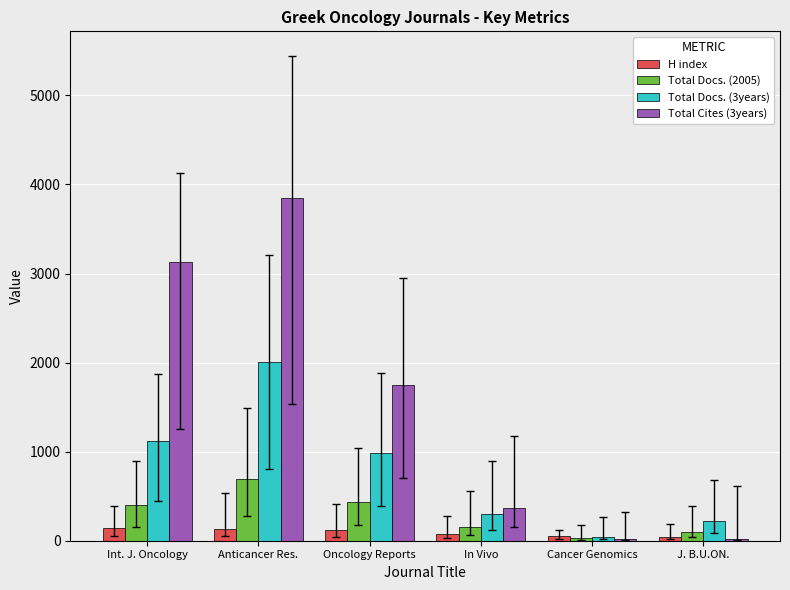

Are the bars grouped side by side (vs. stacked)?

Yes